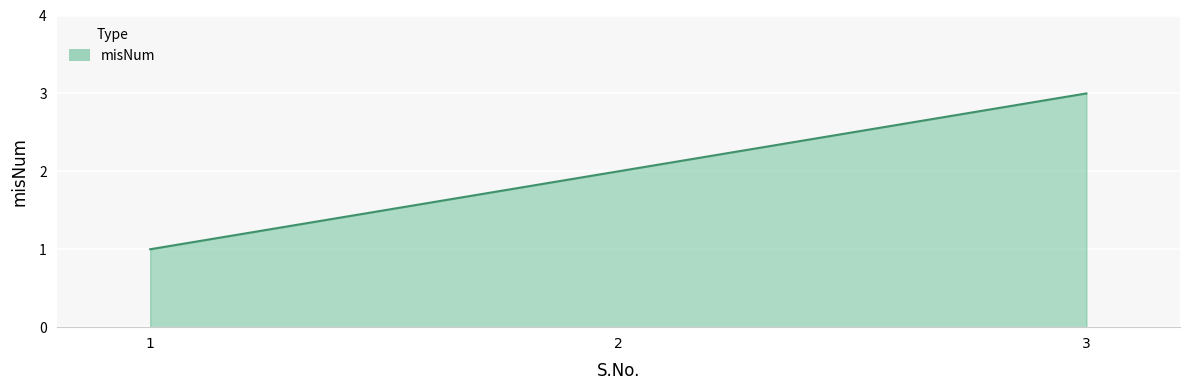

Reading right to left, transcribe all the data shown in this chart.

3=3	2=2	1=1